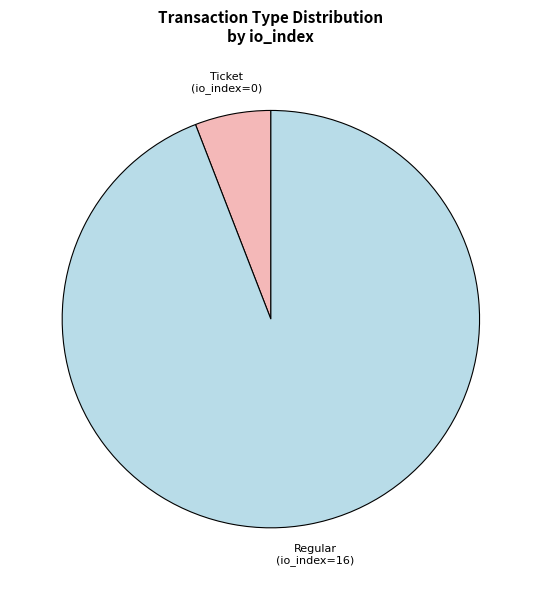

True or false: Regular (io_index=16) accounts for 99% of the total.

False